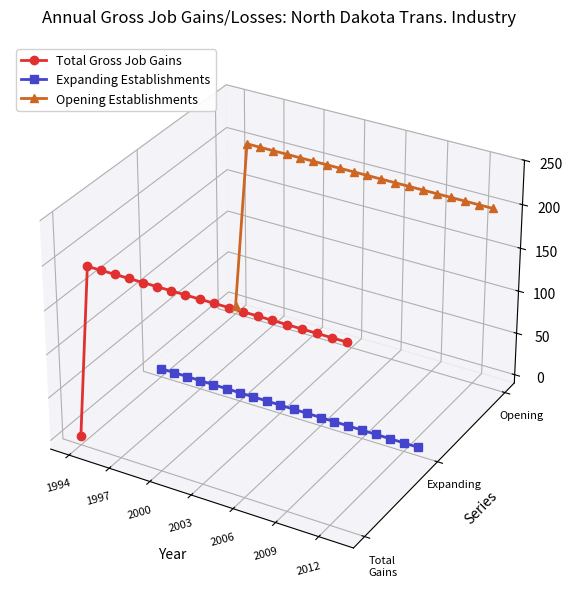

How many positive values does the Opening Establishments series have?

19